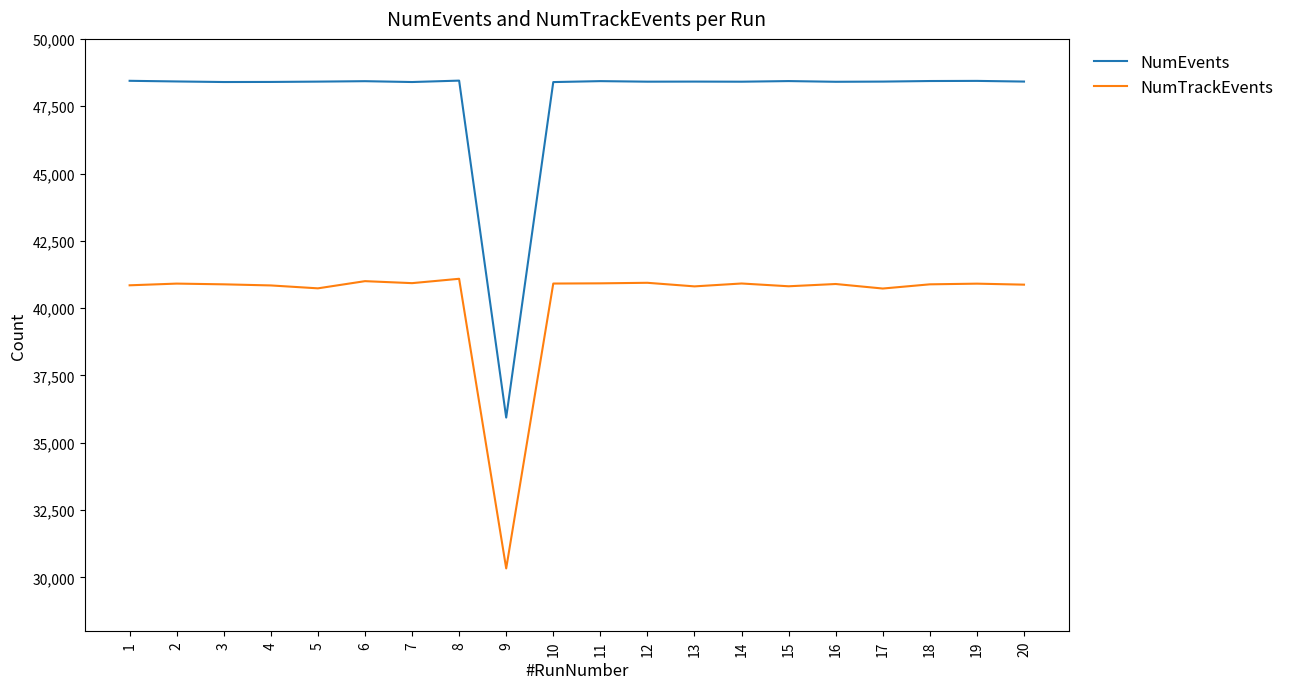

Which series has the largest total across all categories?

NumEvents